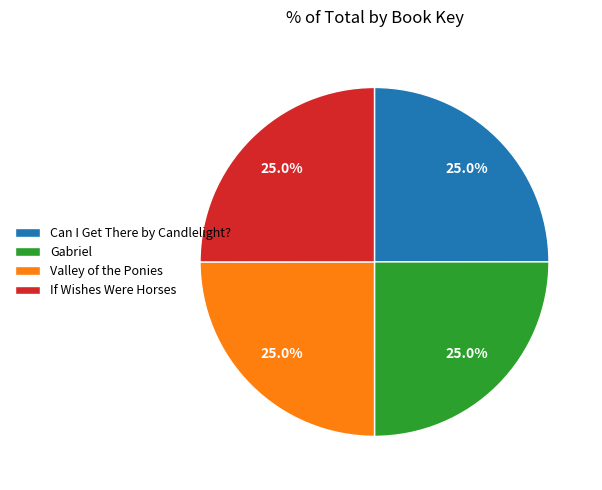

The Valley of the Ponies slice represents 19% of the pie. True or false?

False